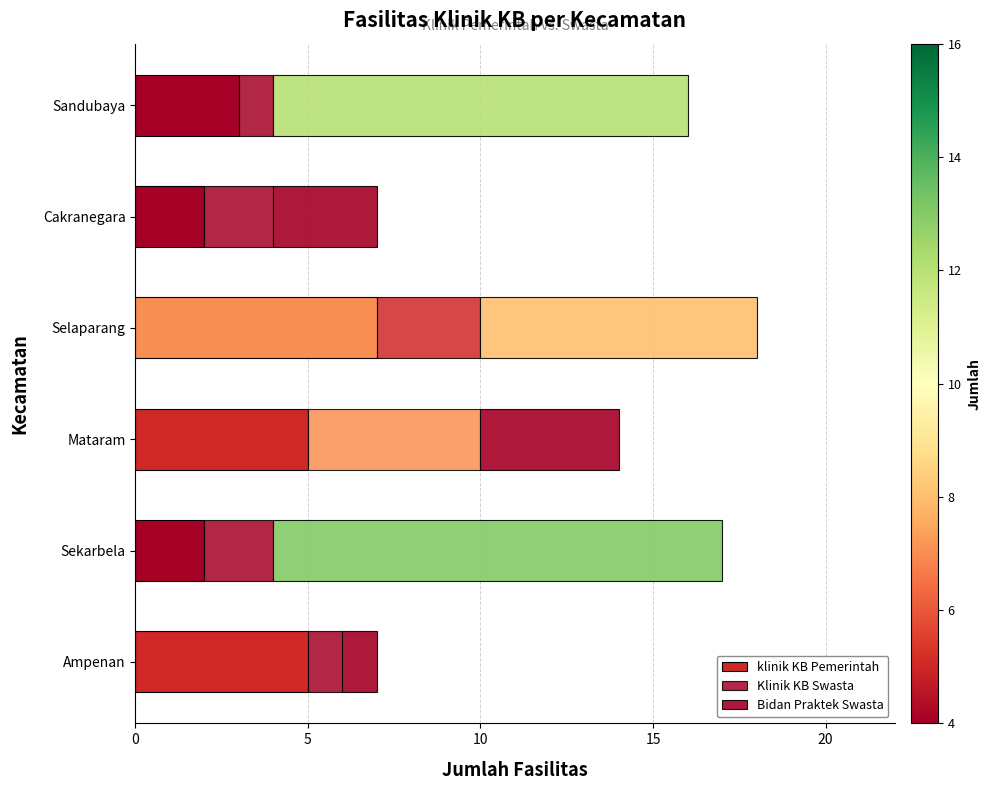

How many series are shown in this chart?

3